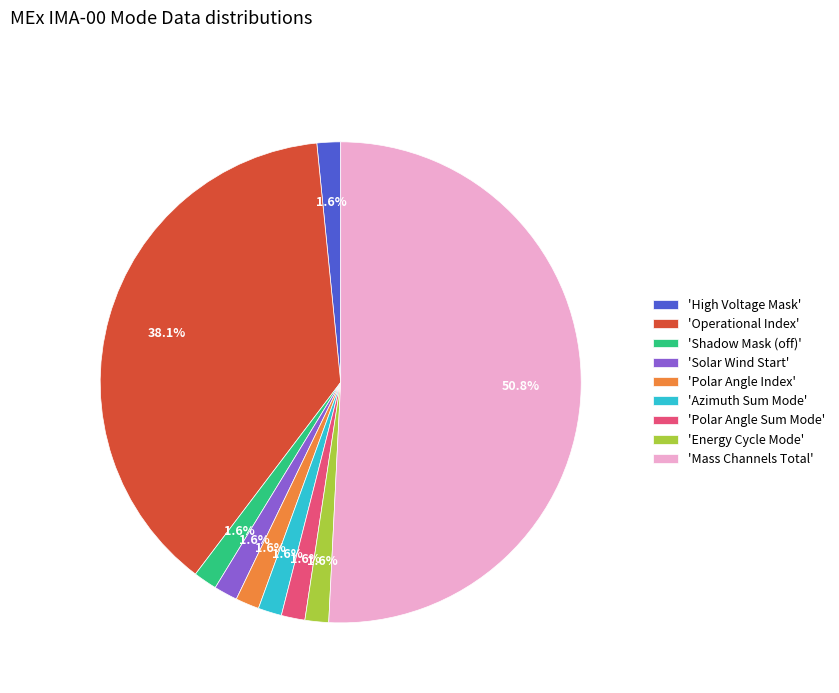

Between 'Shadow Mask (off)' and 'Mass Channels Total', which is larger?

'Mass Channels Total'